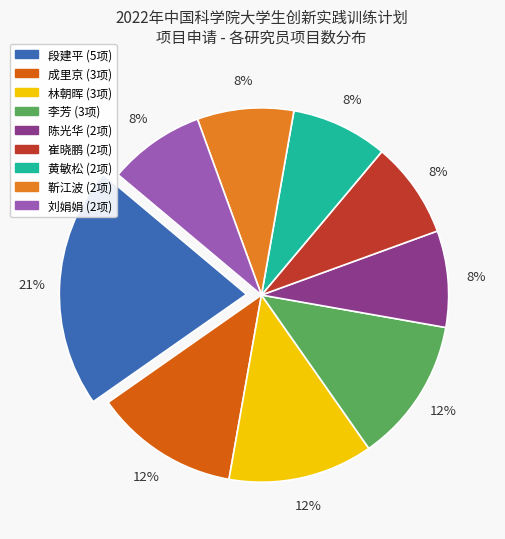

To the nearest percent, what is the average slice percentage?

11%